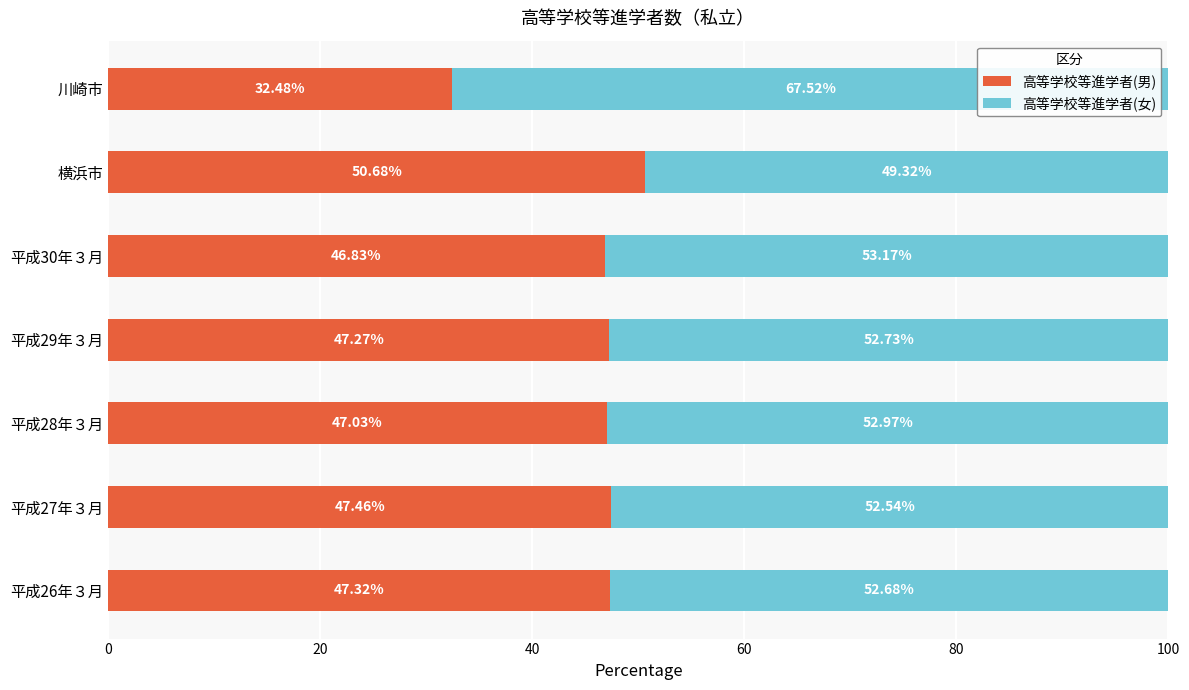

List the labels in order of 高等学校等進学者(男) value, smallest first.

川崎市, 平成30年３月, 平成28年３月, 平成29年３月, 平成26年３月, 平成27年３月, 横浜市